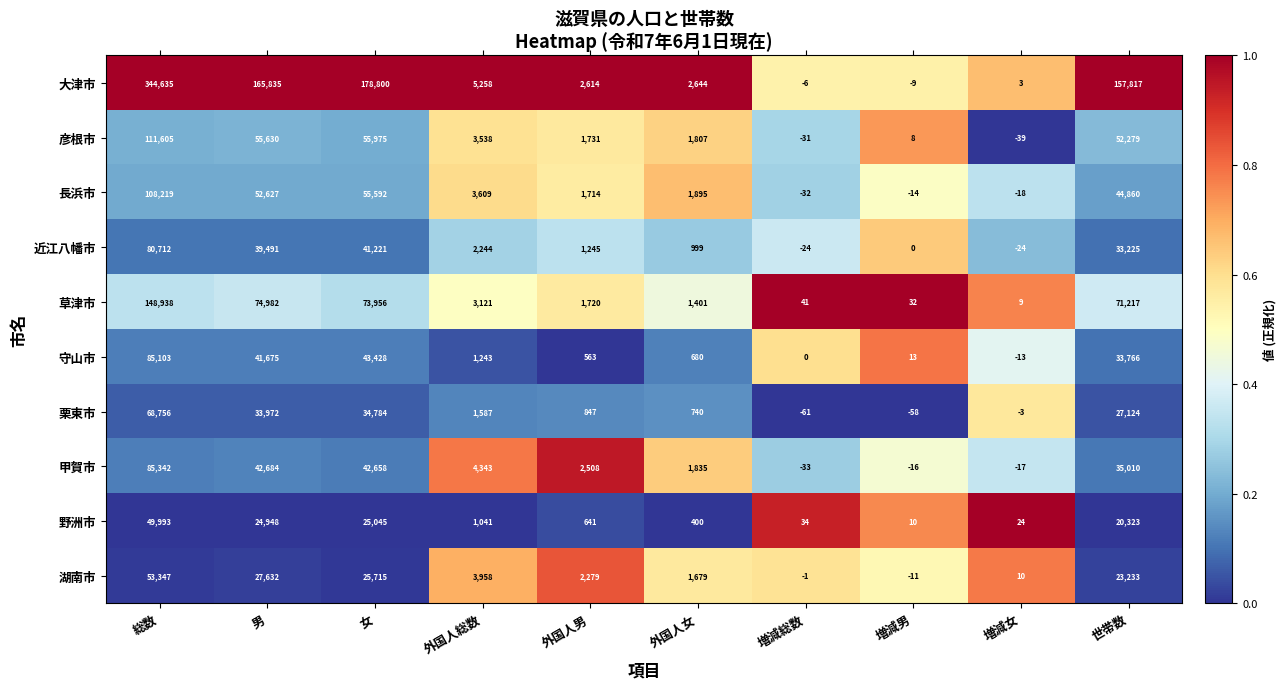

At 外国人男, list the series in order from largest to smallest.

大津市, 甲賀市, 湖南市, 彦根市, 草津市, 長浜市, 近江八幡市, 栗東市, 野洲市, 守山市